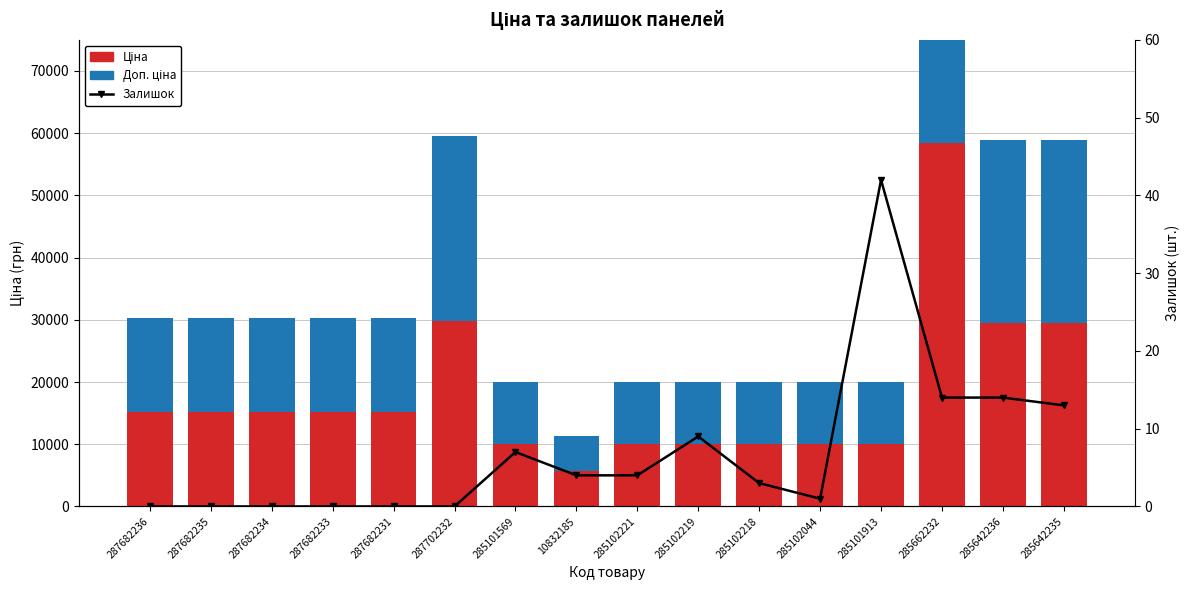

Which label corresponds to the largest value in the chart?

285662232